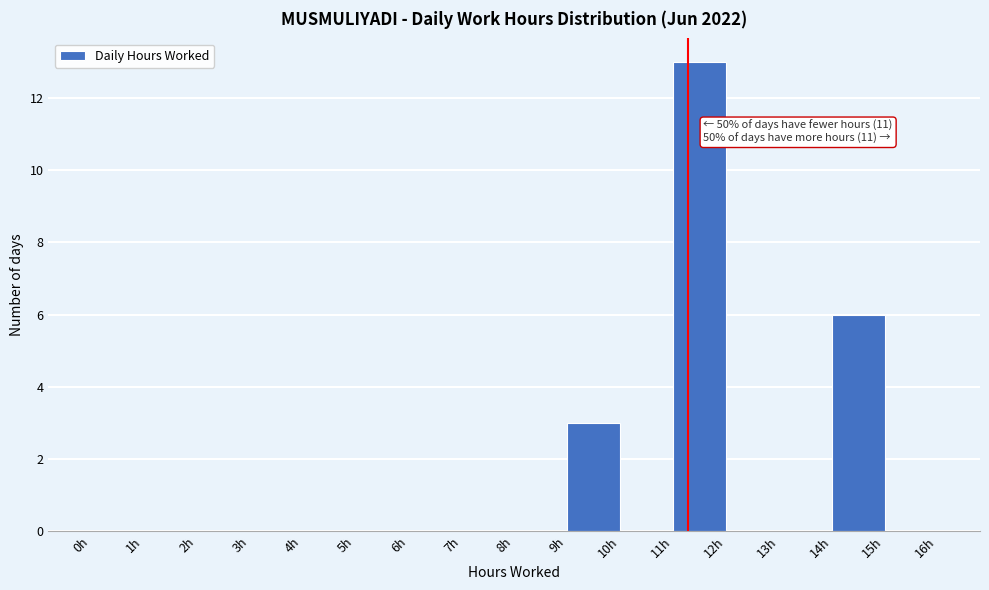

Over which range of the x-axis is the bar tallest?

11 to 12